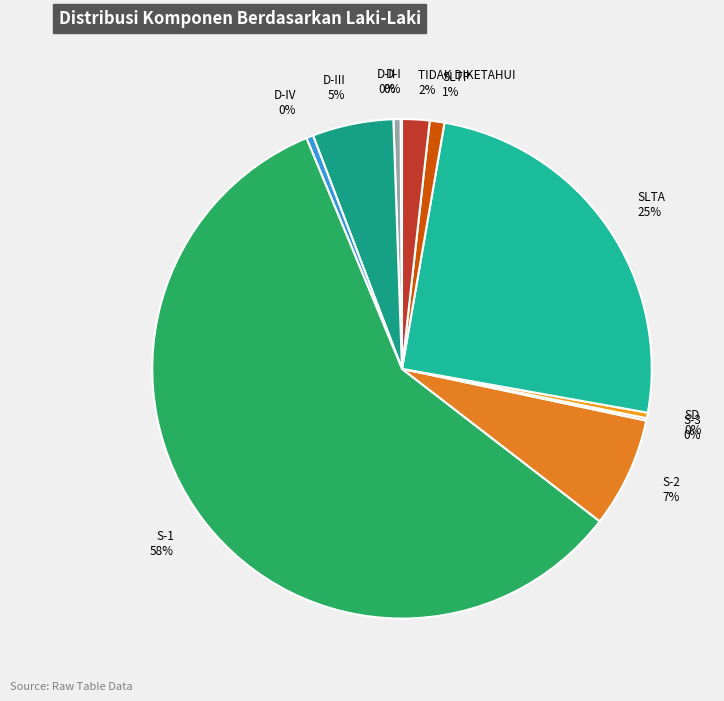

Which category accounts for the majority?

S-1 58%